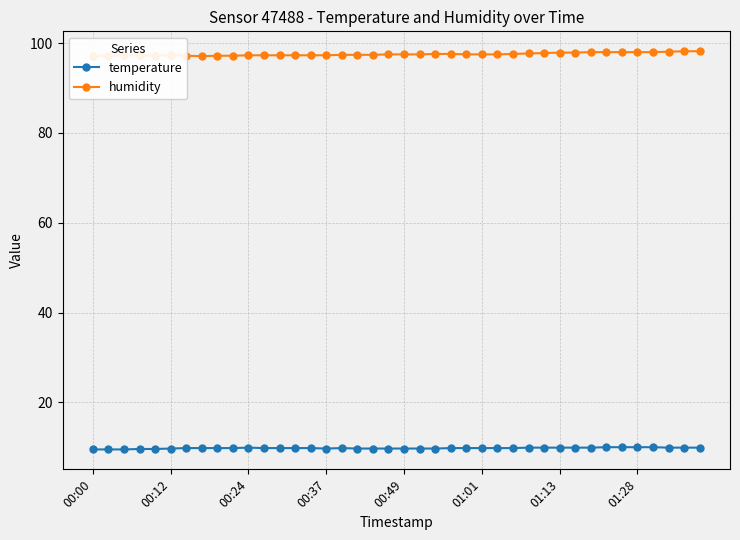

What is the value of the humidity point at the 29th from the left?

97.7